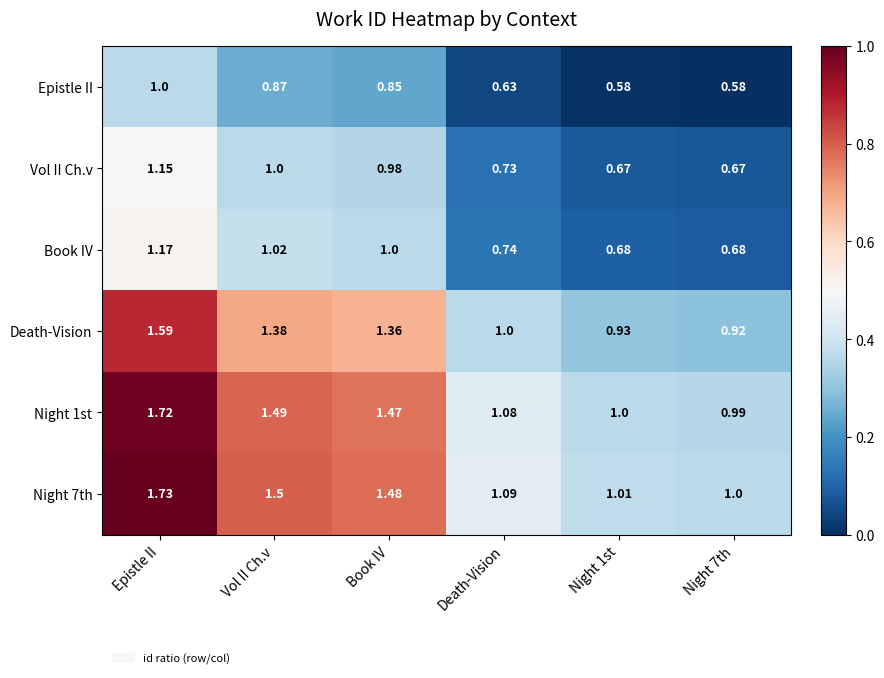

At Night 7th, list the series in order from smallest to largest.

Epistle II, Vol II Ch.v, Book IV, Death-Vision, Night 1st, Night 7th